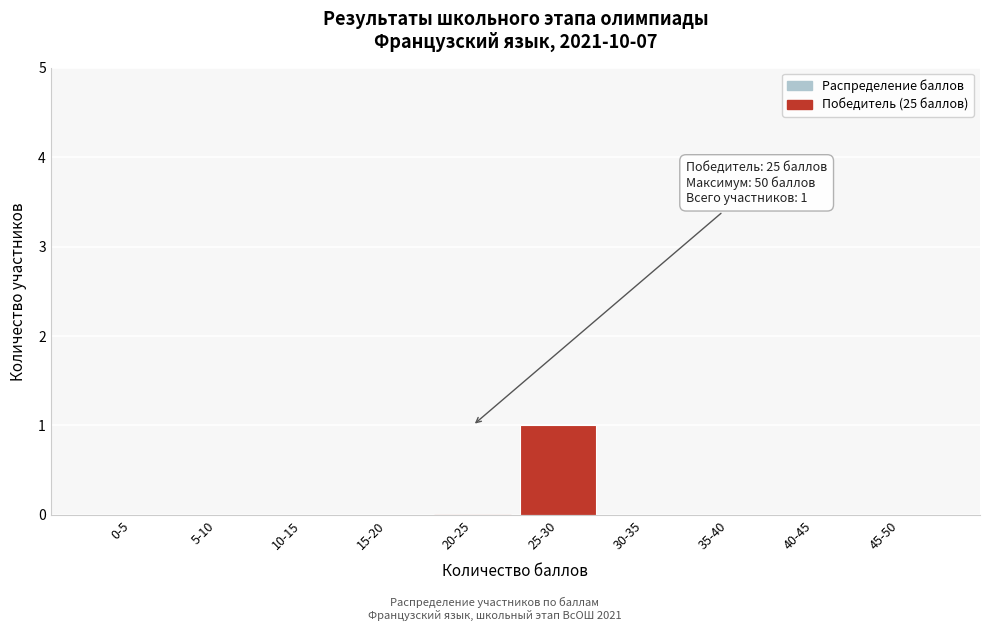

Reading left to right, list all the values displayed in this chart.

0-5=0	5-10=0	10-15=0	15-20=0	20-25=0	25-30=1	30-35=0	35-40=0	40-45=0	45-50=0